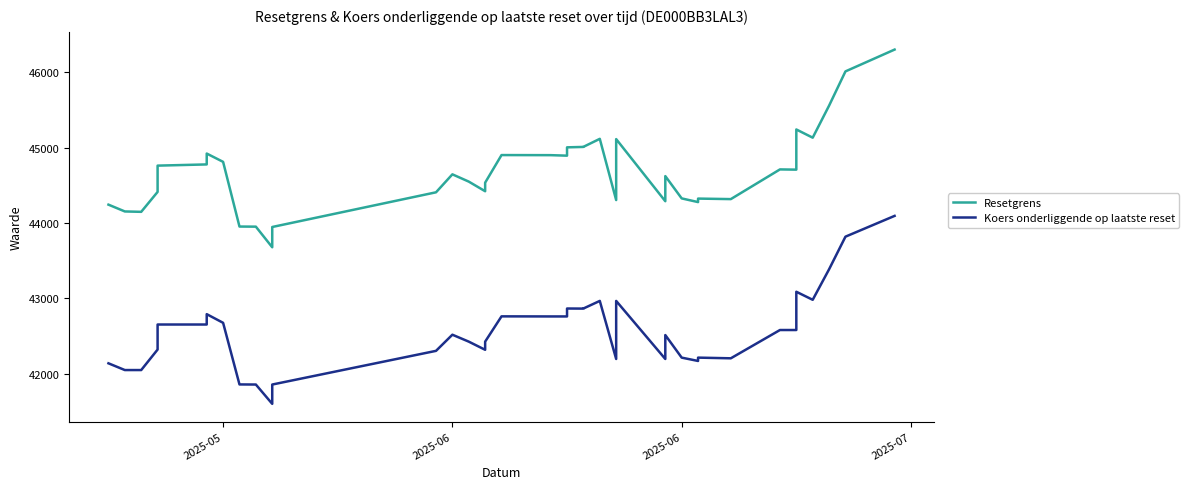

True or false: Koers onderliggende op laatste reset has more than 0 interior local peaks.

True